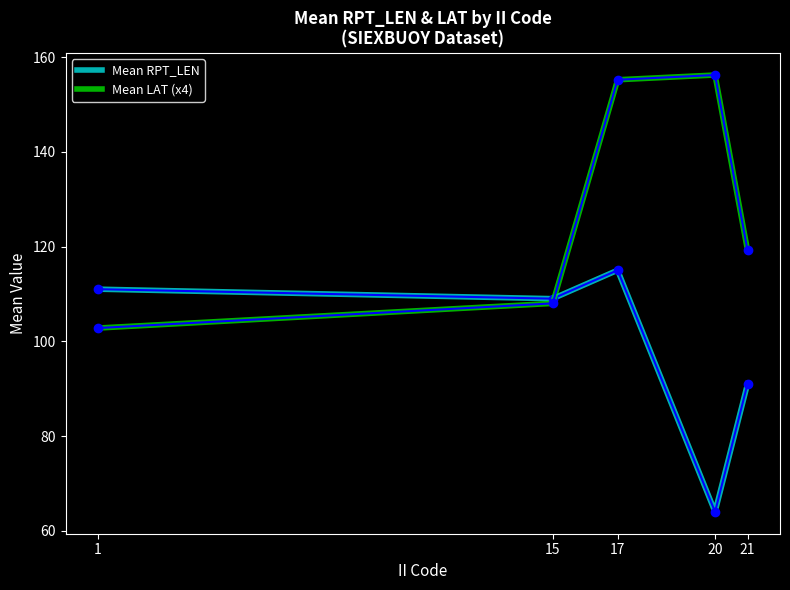

Where do Mean RPT_LEN and Mean LAT (x4) first cross each other?

15 and 17